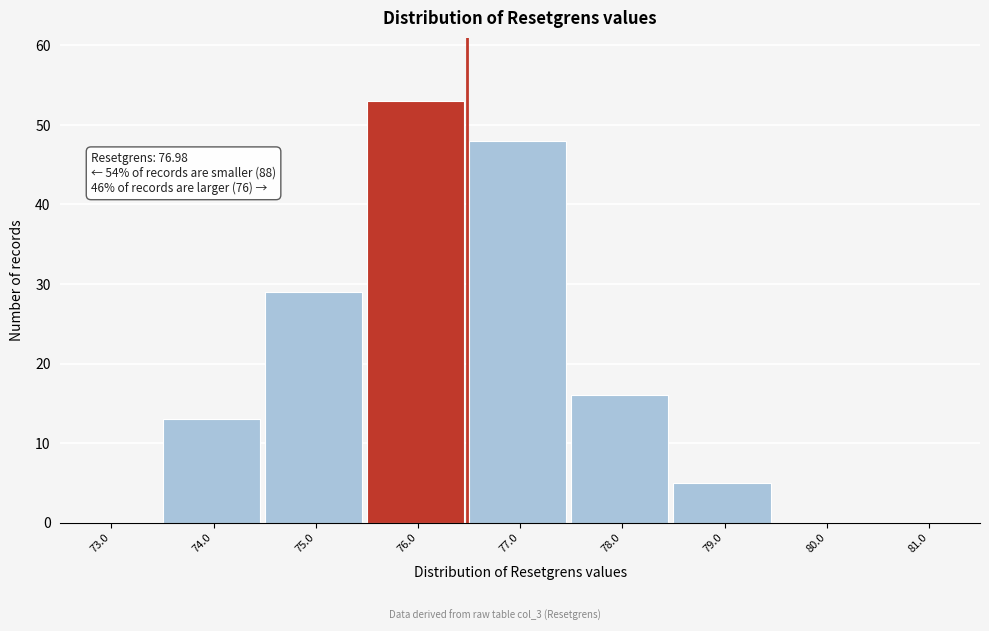

Reading right to left, transcribe all the data shown in this chart.

81.0=0	80.0=0	79.0=5	78.0=16	77.0=48	76.0=53	75.0=29	74.0=13	73.0=0